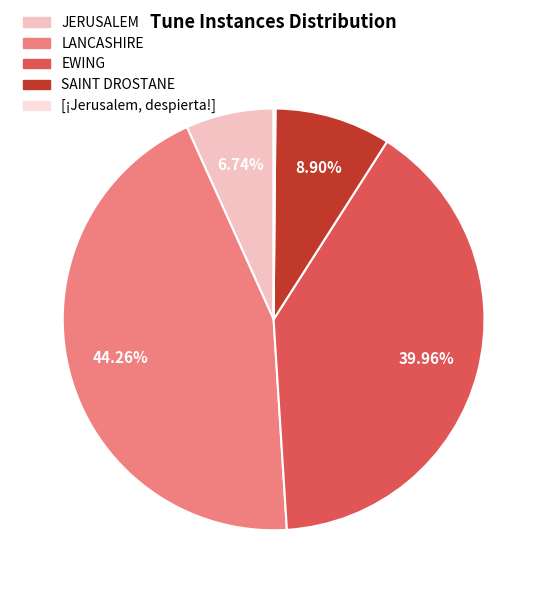

The JERUSALEM slice represents 1% of the pie. True or false?

False